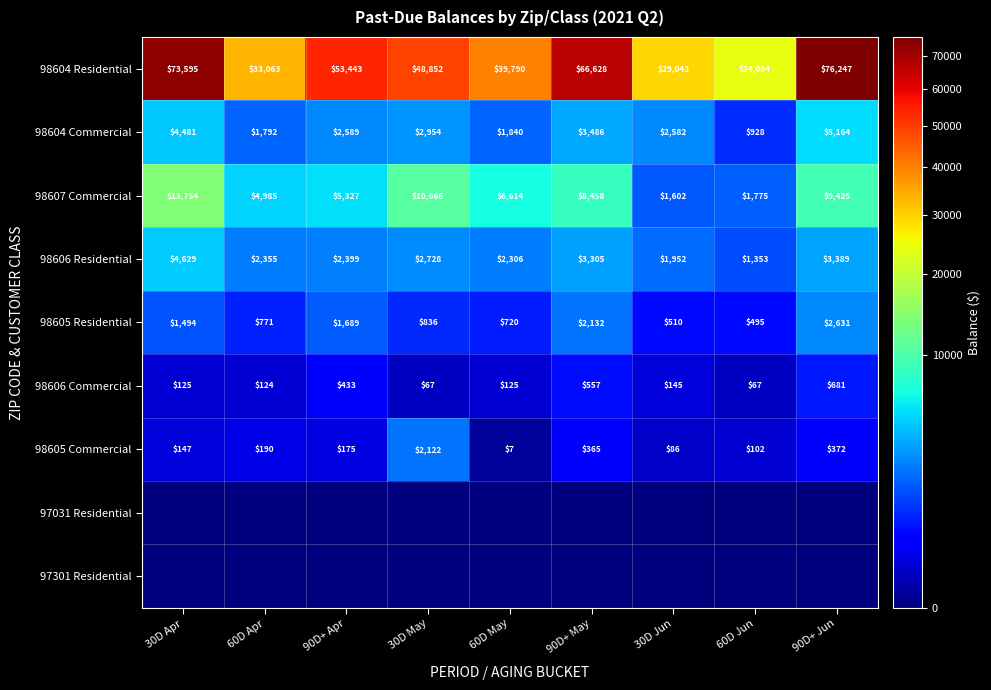

At how many categories does at least one series exceed 13843?

9